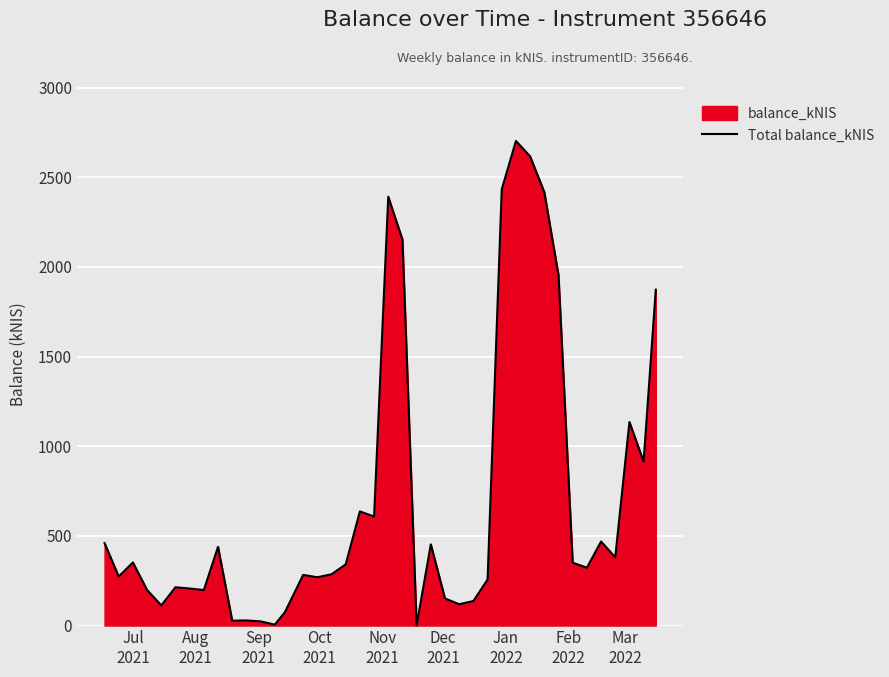

What is the difference between the maximum and minimum values?

2700.8